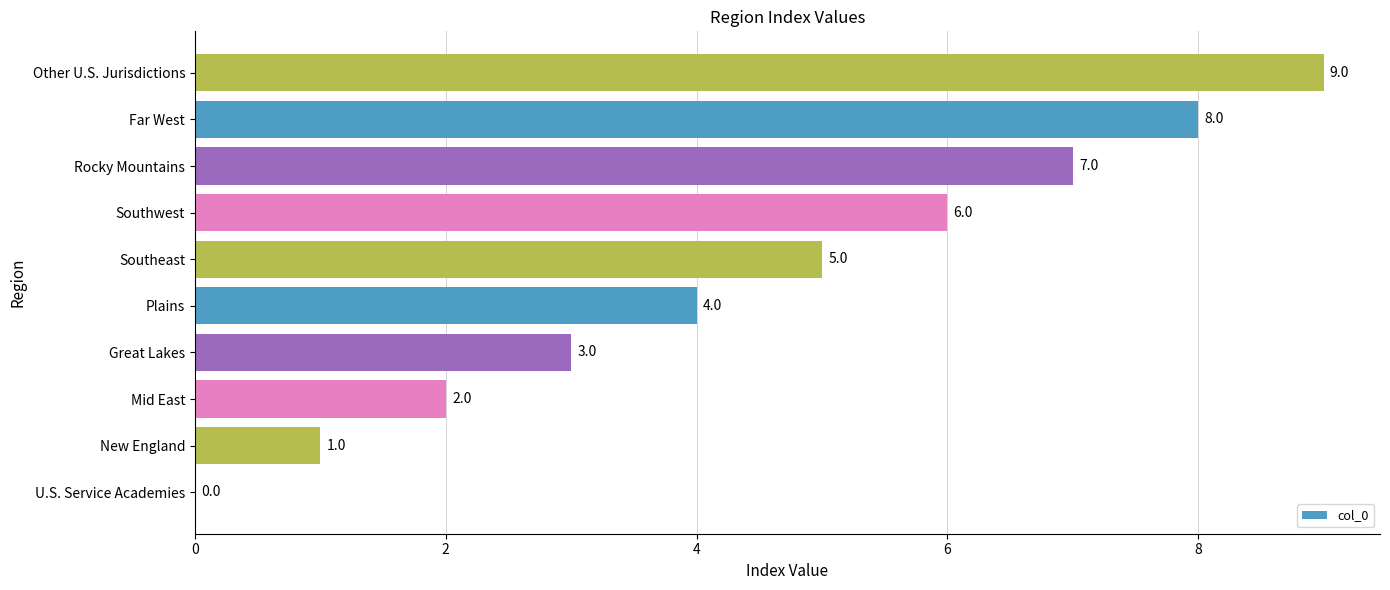

What is the approximate value at Other U.S. Jurisdictions?

9